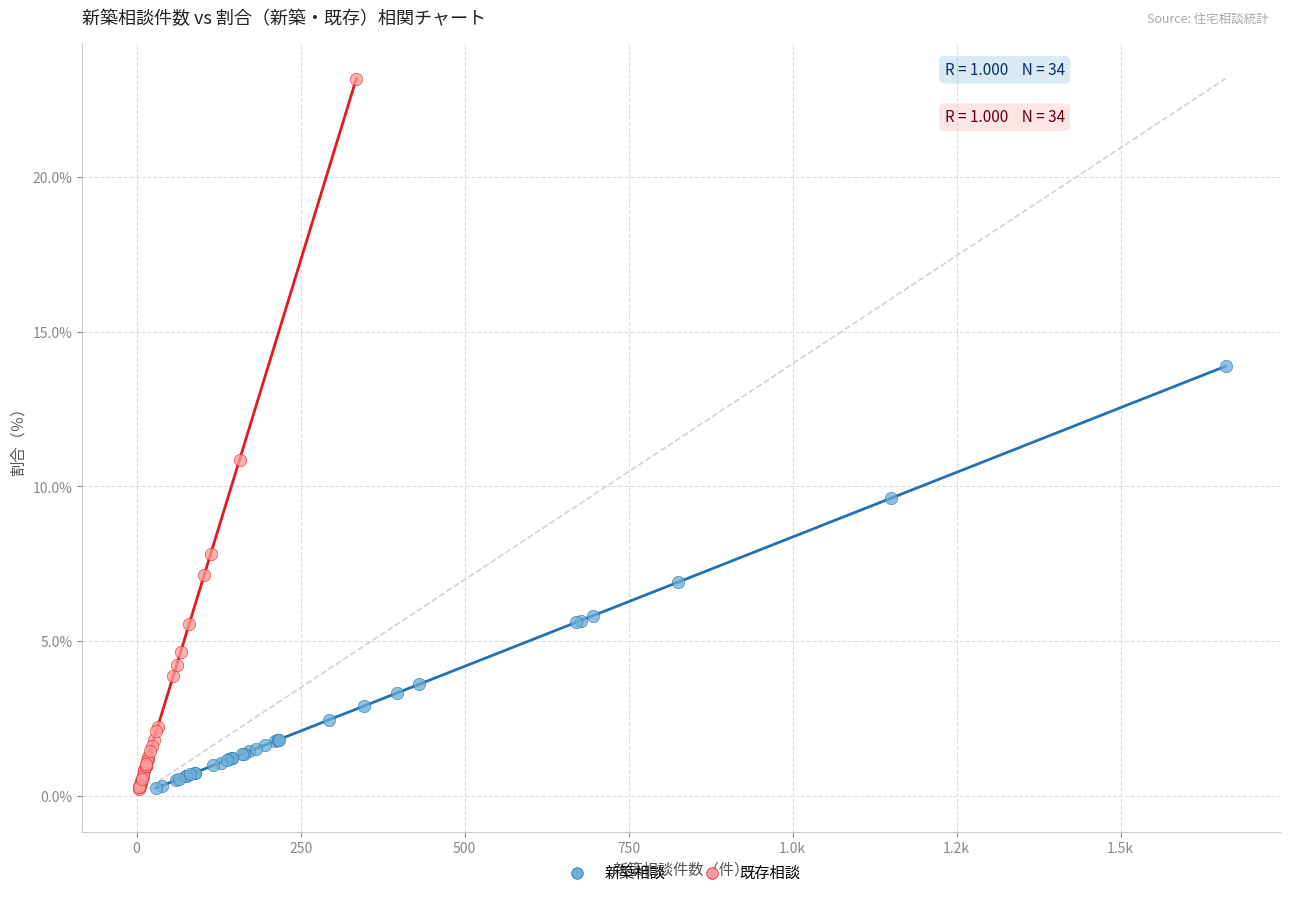

Which series has the largest Y range (max minus min)?

既存相談